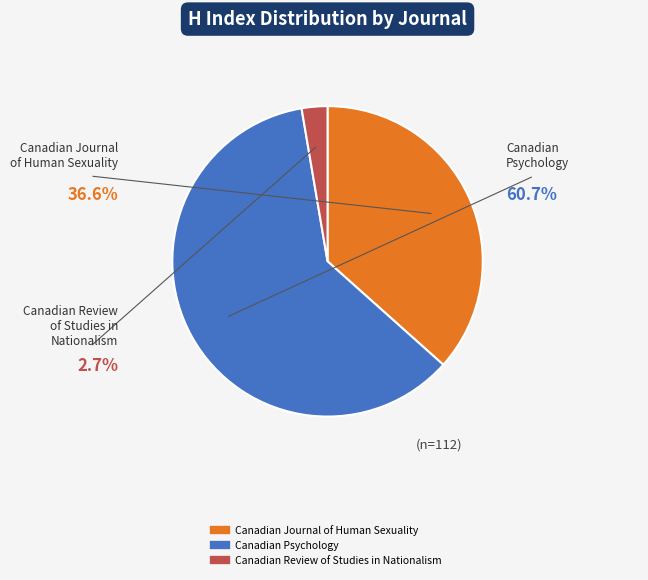

Which slice is the smallest?

Canadian Review of Studies in Nationalism